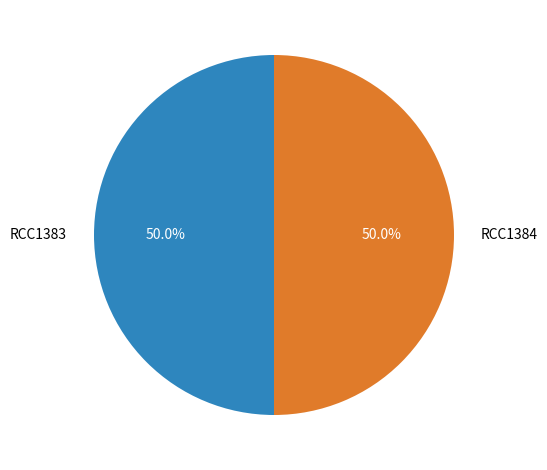

Is the sum of RCC1383 and RCC1384 greater than half?

Yes